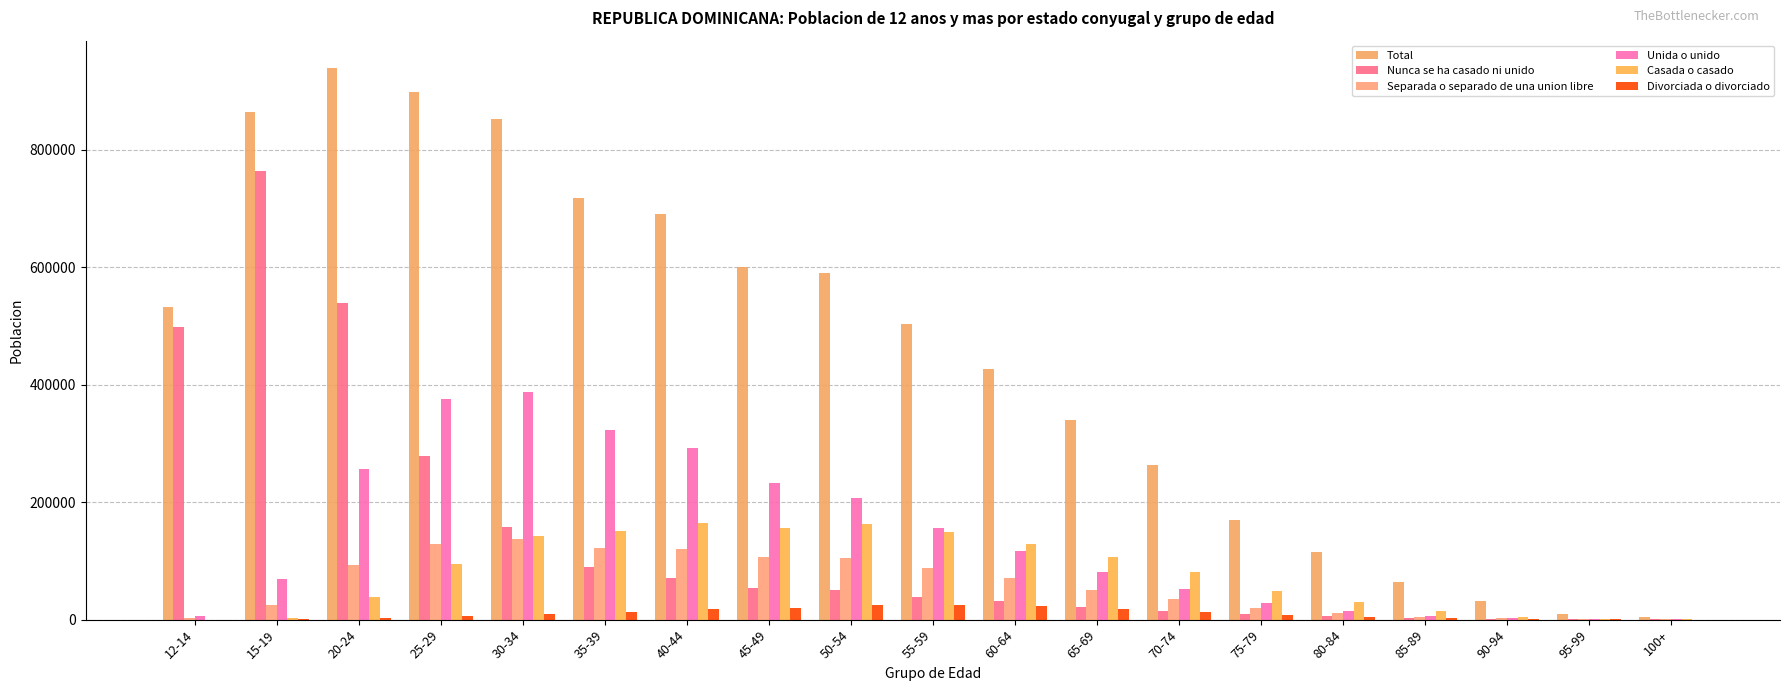

What is the value of the Unida o unido bar at the 2nd from the left?

68476